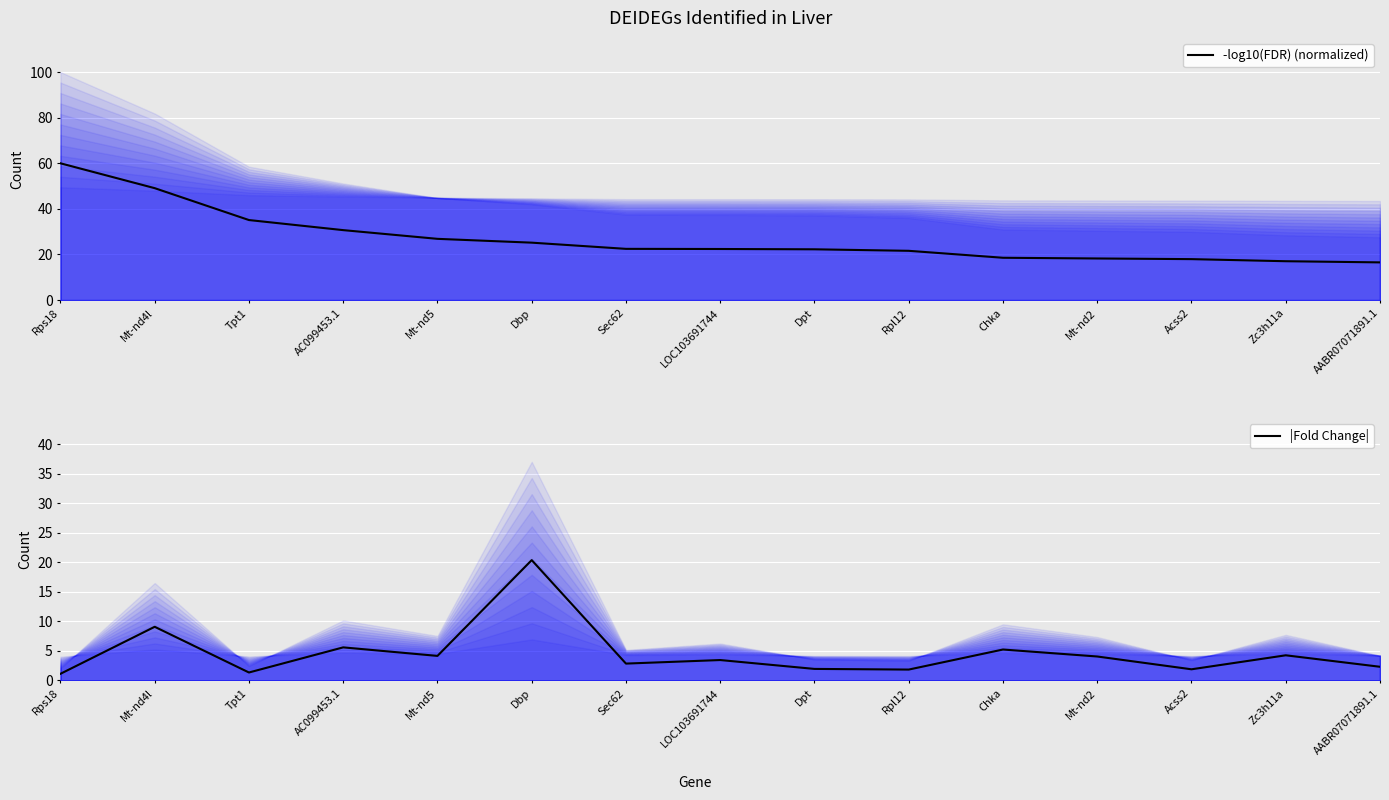

What is the value of the -log10(FDR) (normalized) point at the 3rd from the left?

35.1